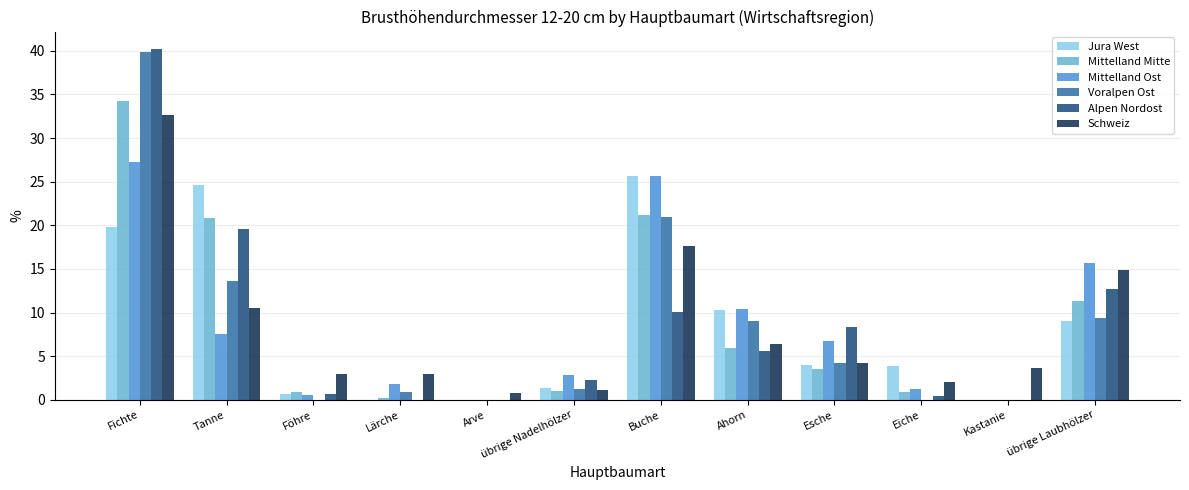

At which category is the sum across all series the highest?

Fichte